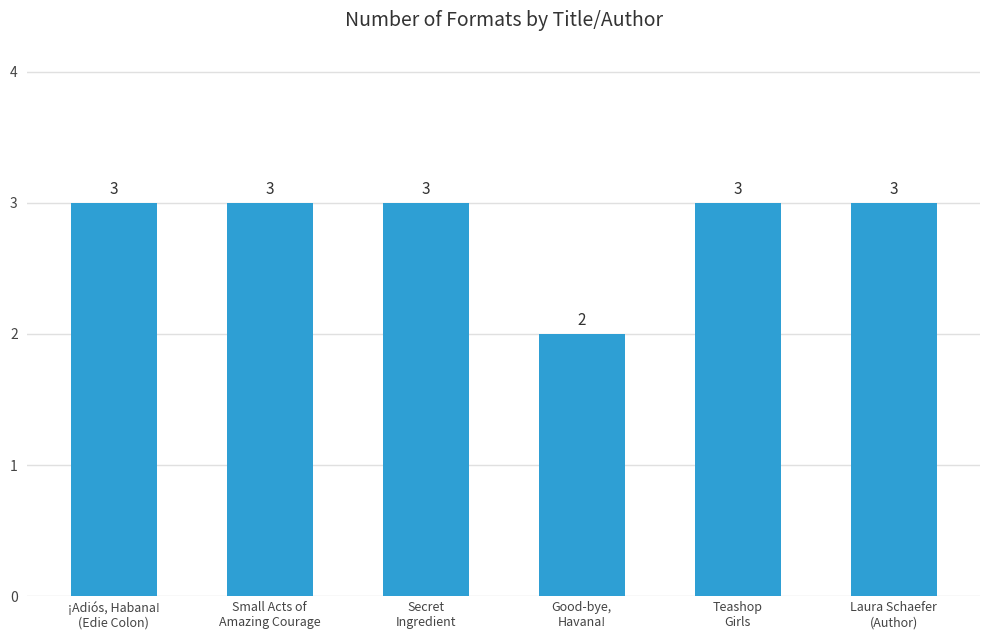

How many series are shown in this chart?

1